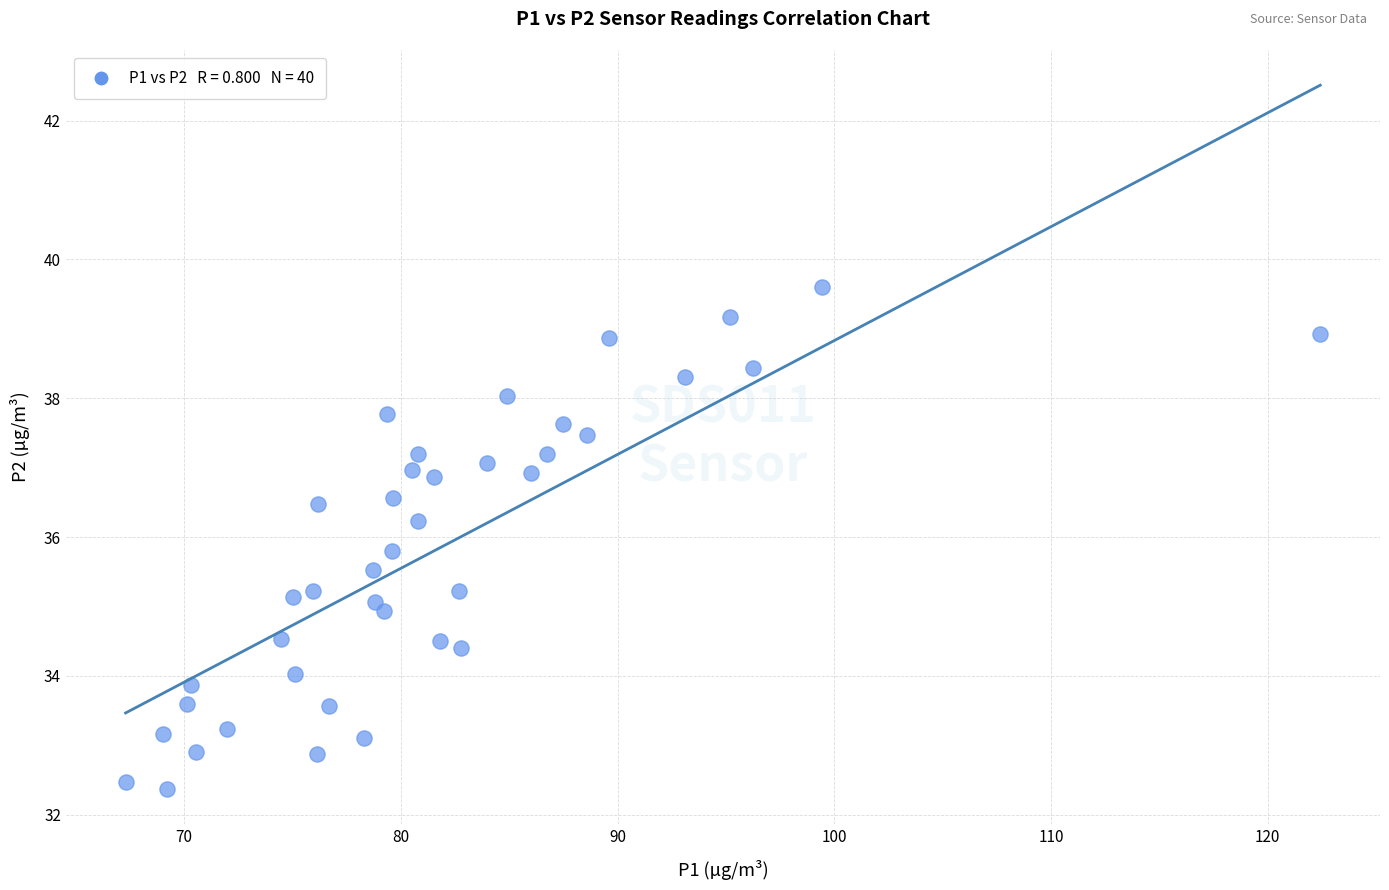

What is the range of Y values (max minus min)?

7.2